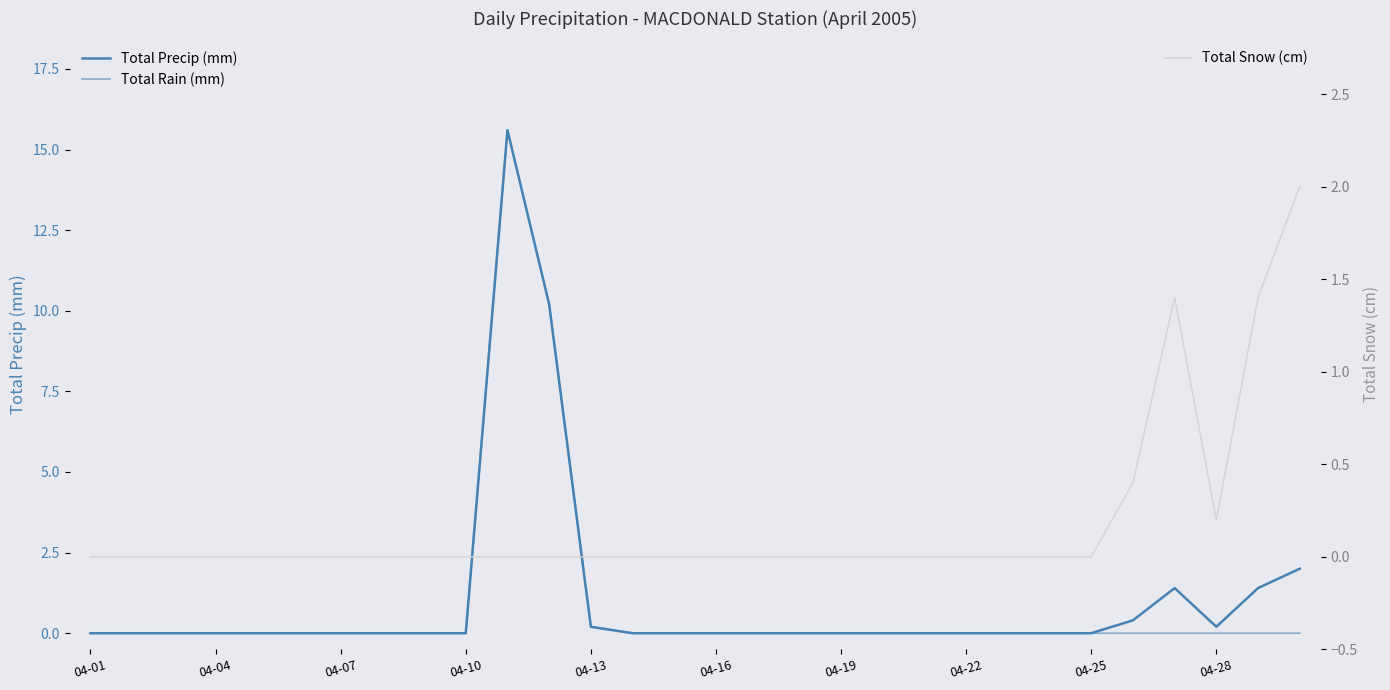

At which label is Total Rain (mm) closest to 7?

11